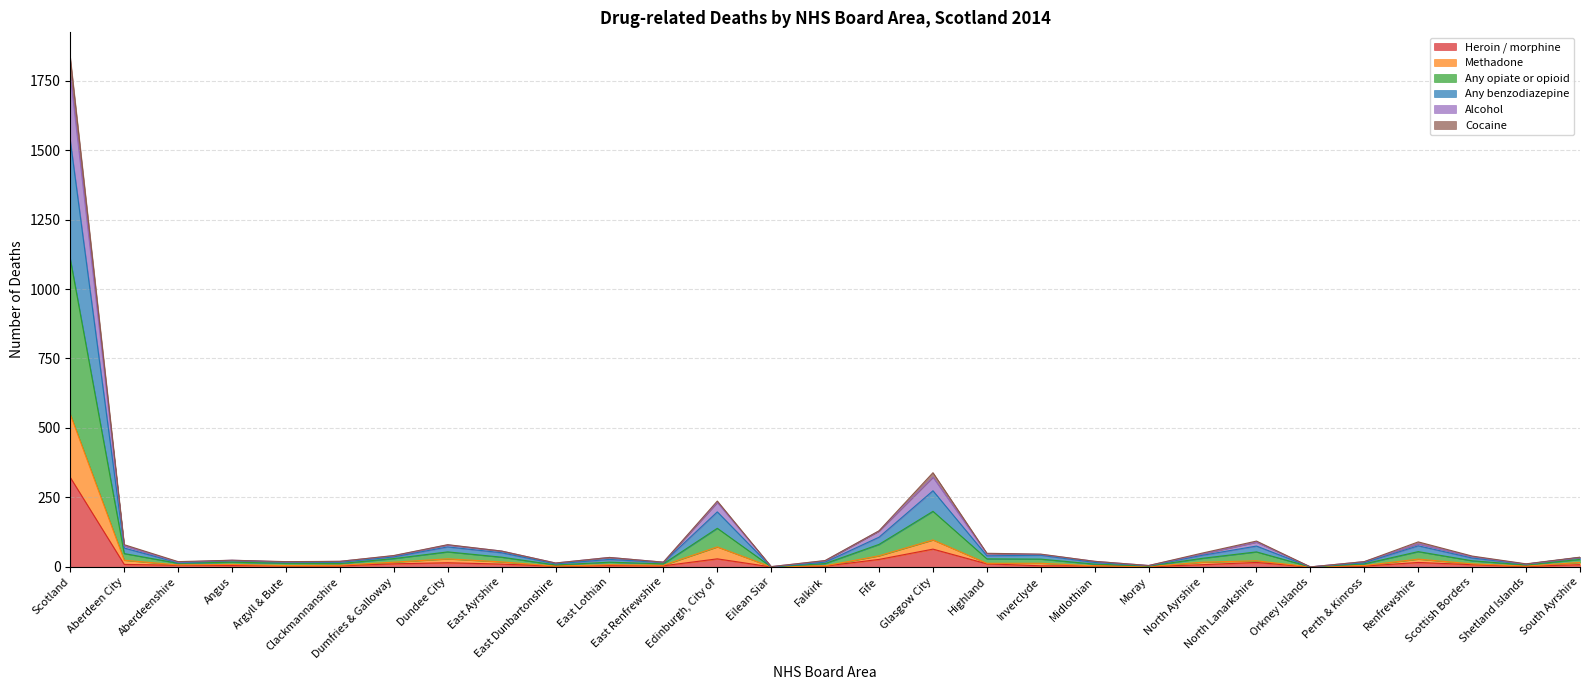

How many data points in Heroin / morphine are less than 6?

14